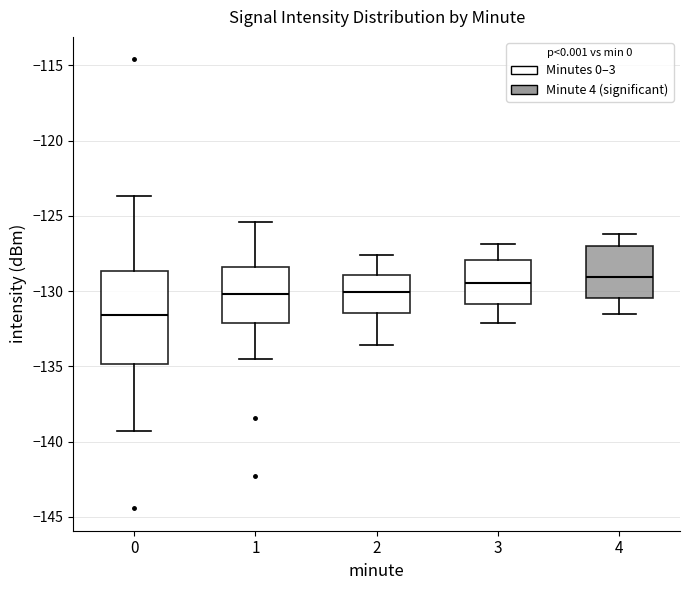

Reading left to right, read every box against the y-axis: the position of its median line, the range the box covers, and the ends of its whiskers. The values are not printed on the chart, so give them approximately, as read against the axis.

0: median -131.5, box -135.0 to -128.5, whiskers -139.5 to -123.5
1: median -130.0, box -132.0 to -128.5, whiskers -134.5 to -125.5
2: median -130.0, box -131.5 to -129.0, whiskers -133.5 to -127.5
3: median -129.5, box -131.0 to -128.0, whiskers -132.0 to -127.0
4: median -129.0, box -130.5 to -127.0, whiskers -131.5 to -126.0